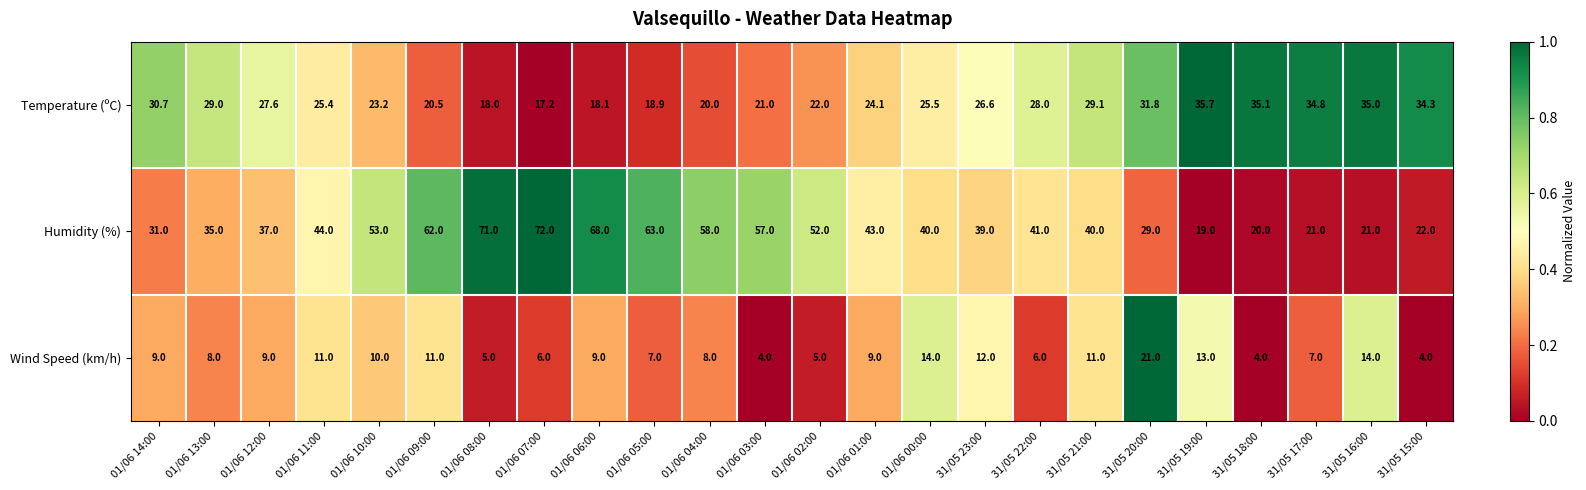

What is the sum of the Wind Speed (km/h) values at 01/06 04:00 and 01/06 13:00?

16.0